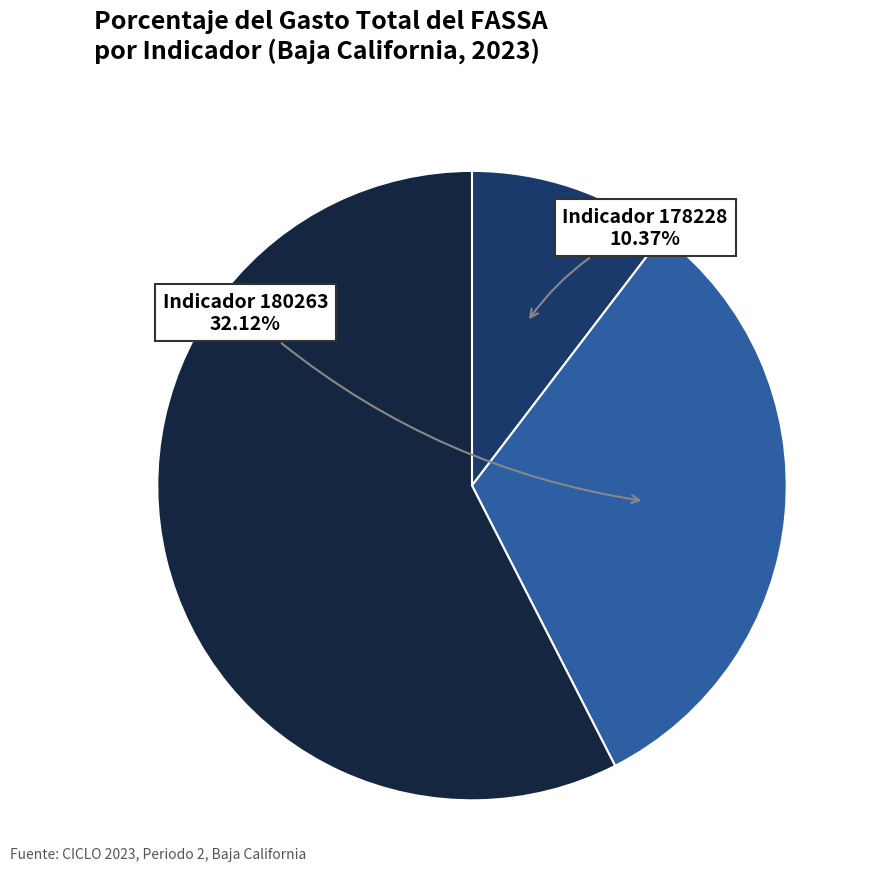

Does any single category account for the majority?

Yes